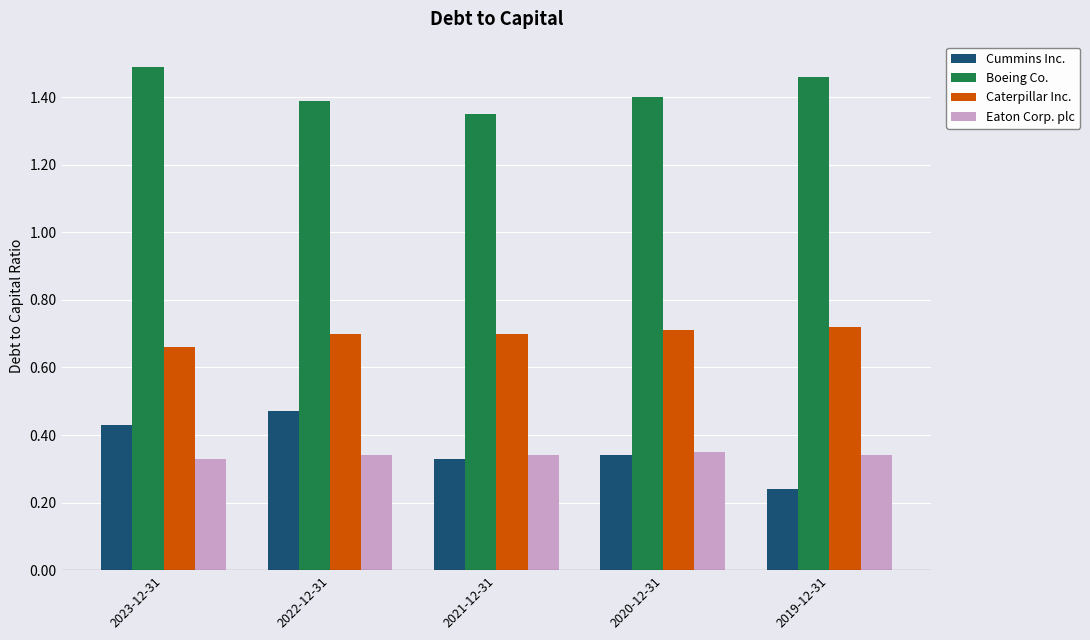

At how many categories does at least one series exceed 0?

5